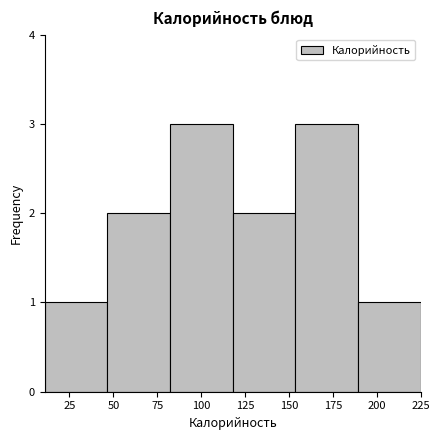

Reading left to right, list every bar in this chart as the range it spans on the x-axis followed by its height. Neither the bar edges nor the heights are printed on the chart, so give them approximately, as read against the axes.

10 to 45: 1
45 to 80: 2
80 to 120: 3
120 to 155: 2
155 to 190: 3
190 to 225: 1